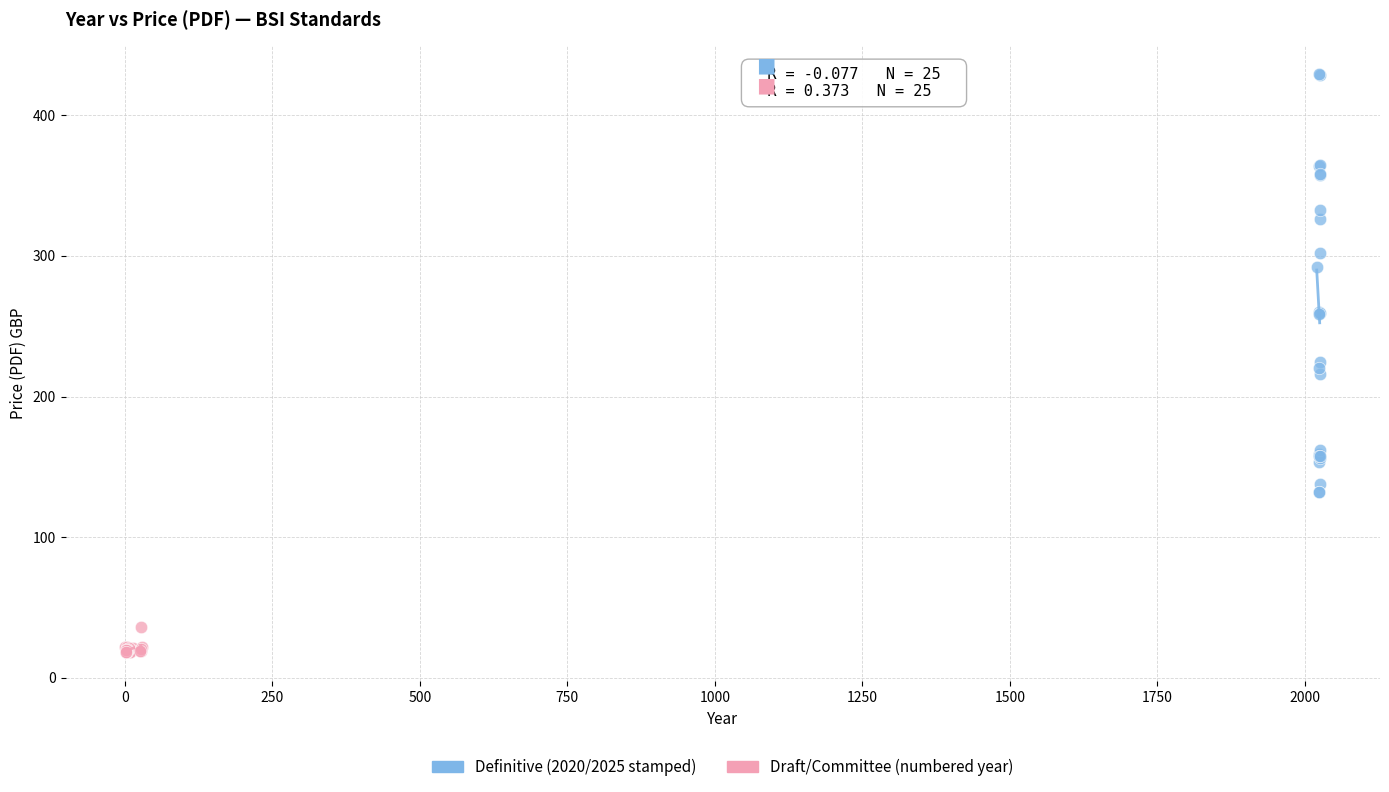

Which series reaches the minimum Y coordinate?

Draft/Committee (numbered year)